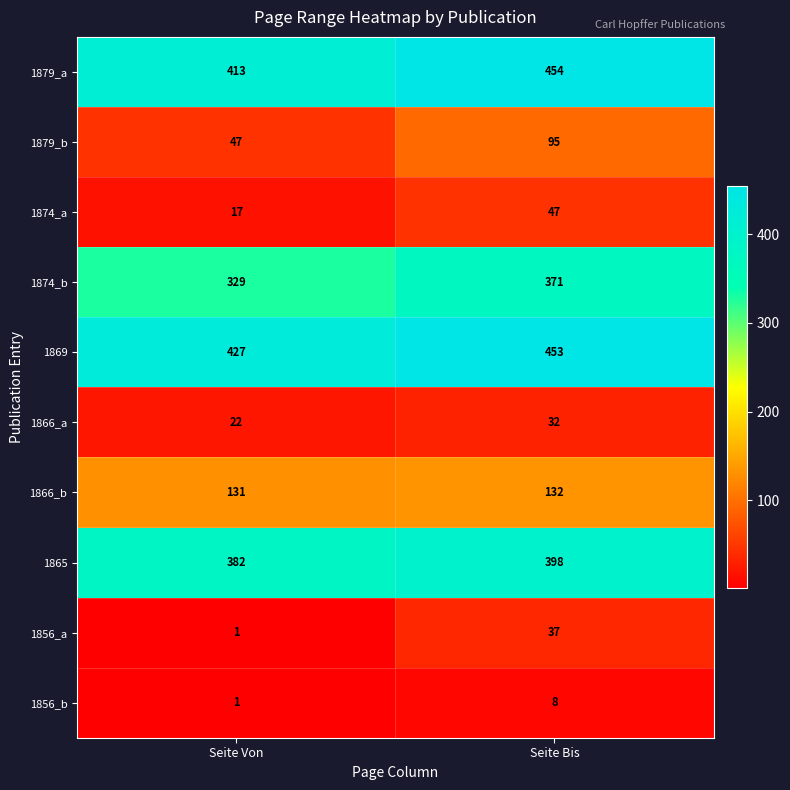

At how many categories does at least one series exceed 265?

2